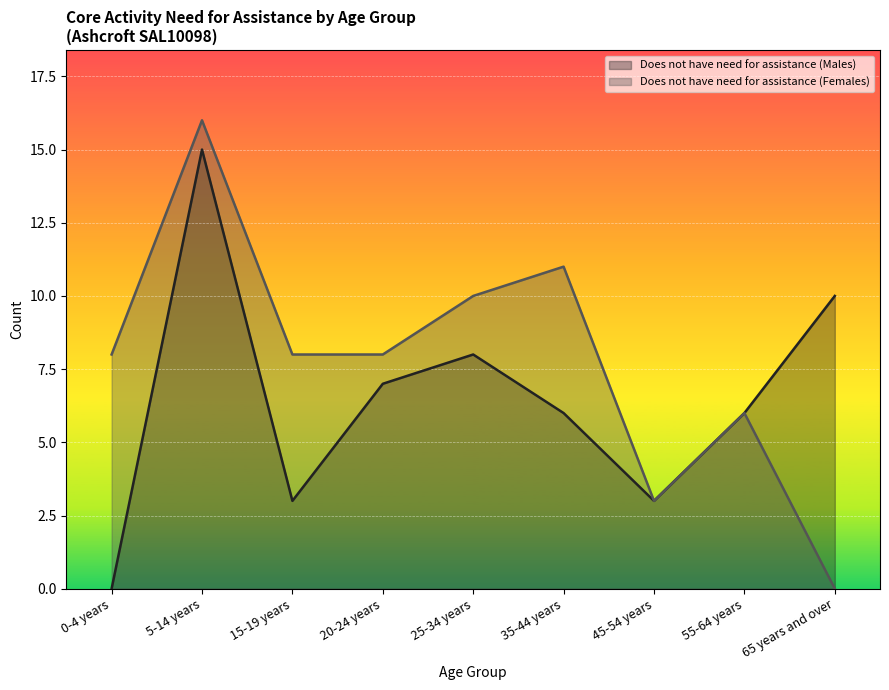

What is the spread (max minus min) of values at 5-14 years?

1